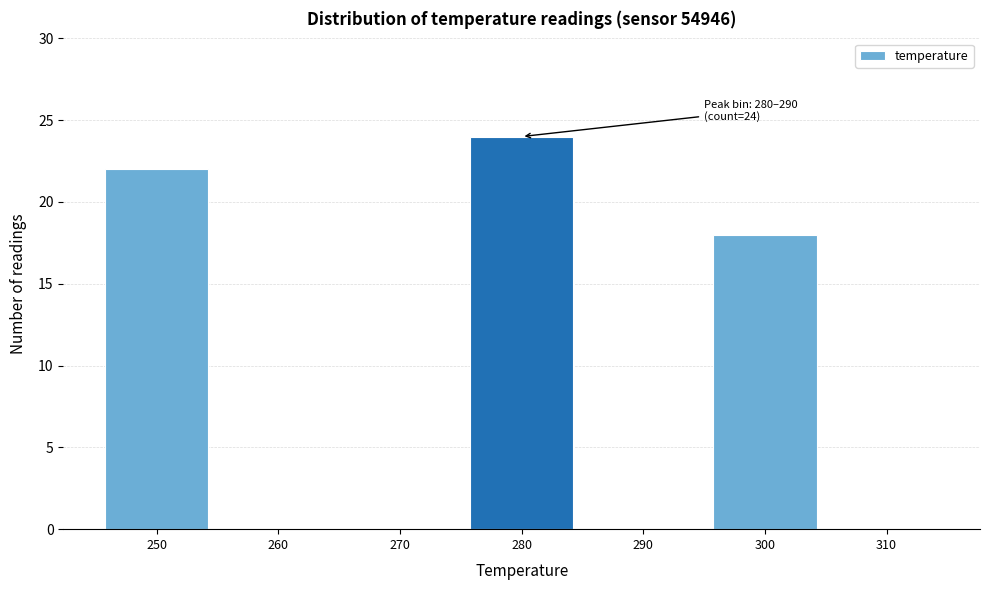

Reading left to right, extract all data points from this chart.

250=22	260=0	270=0	280=24	290=0	300=18	310=0